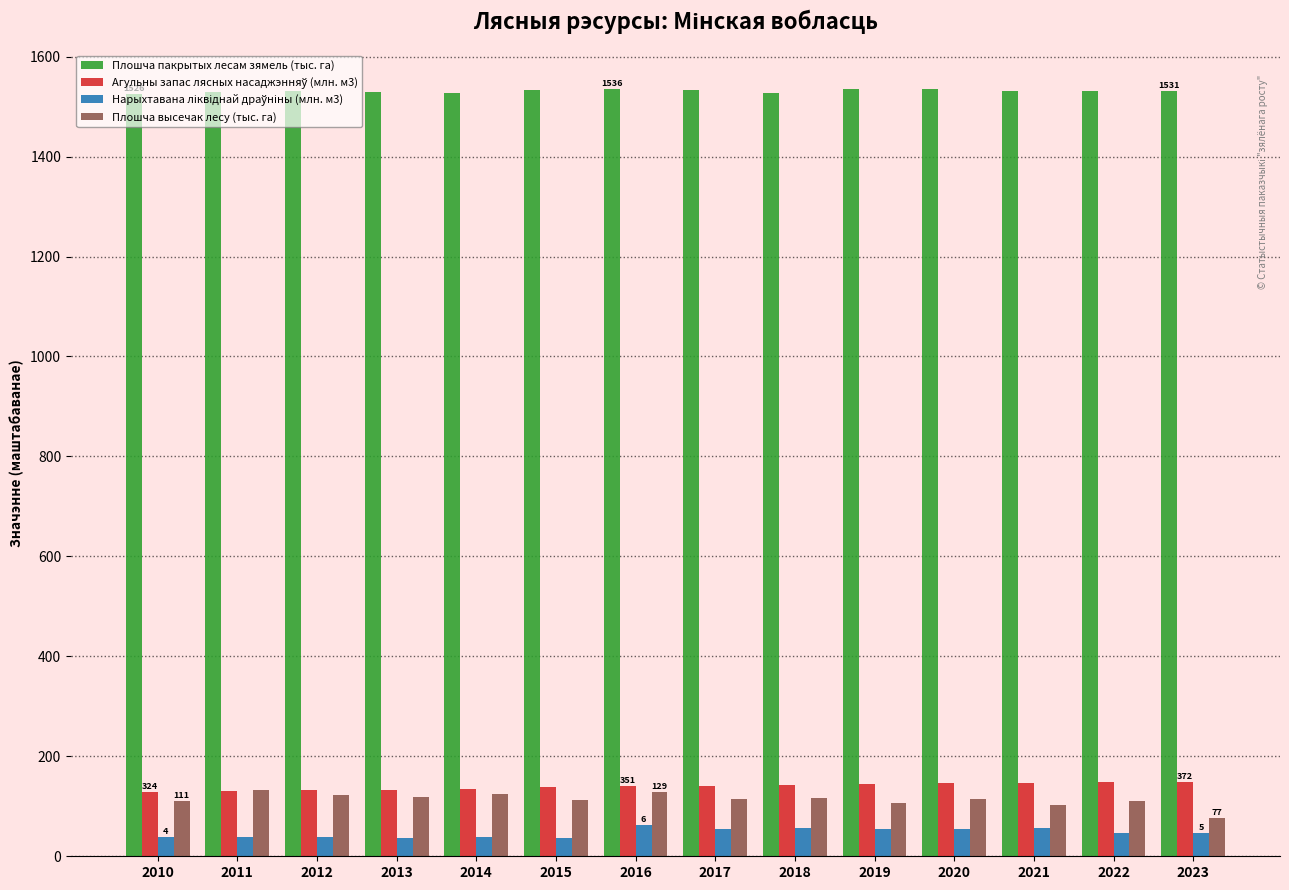

What is the average value of the Плошча высечак лесу (тыс. га) series?

114.0